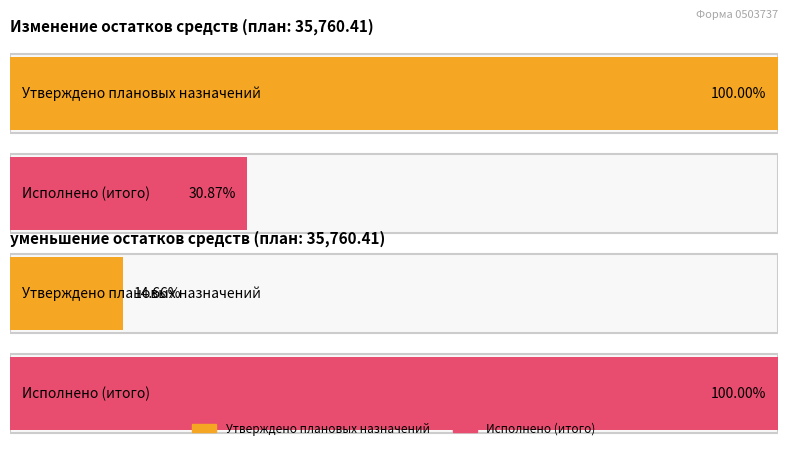

At Изменение остатков средств, list the series in order from largest to smallest.

Утверждено плановых назначений, Исполнено (итого)